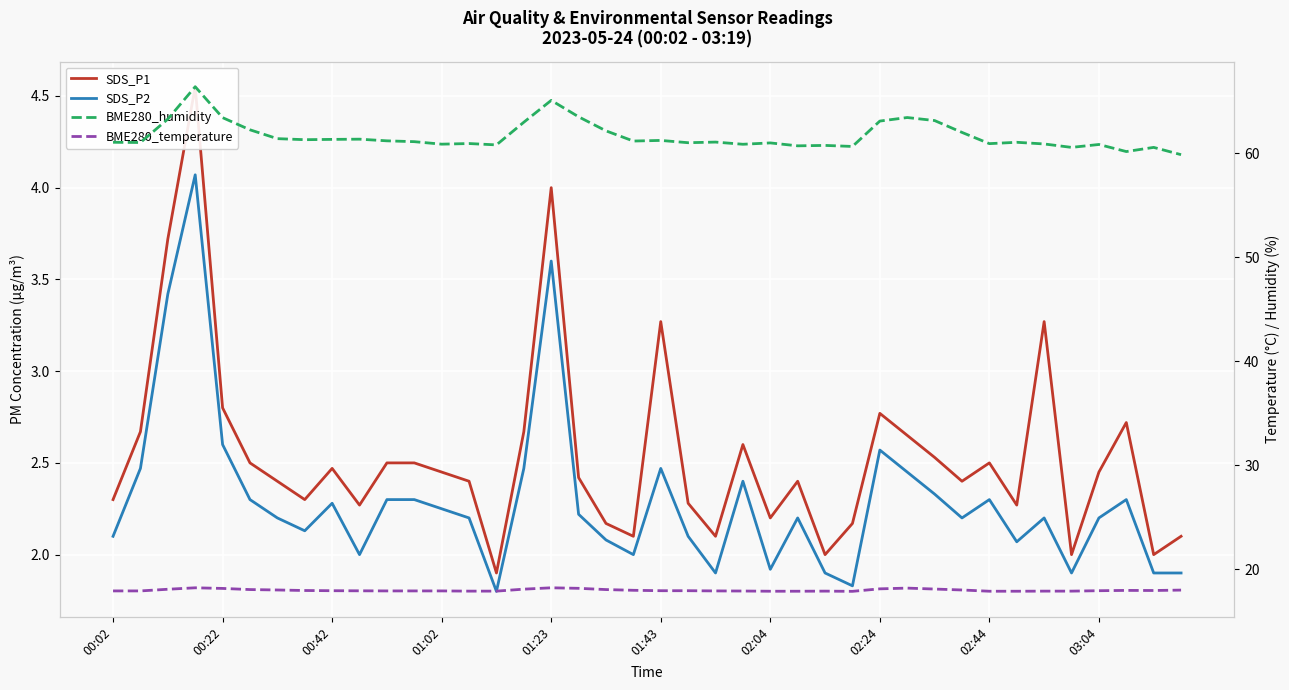

How many interior local valleys does the BME280_temperature series have?

2